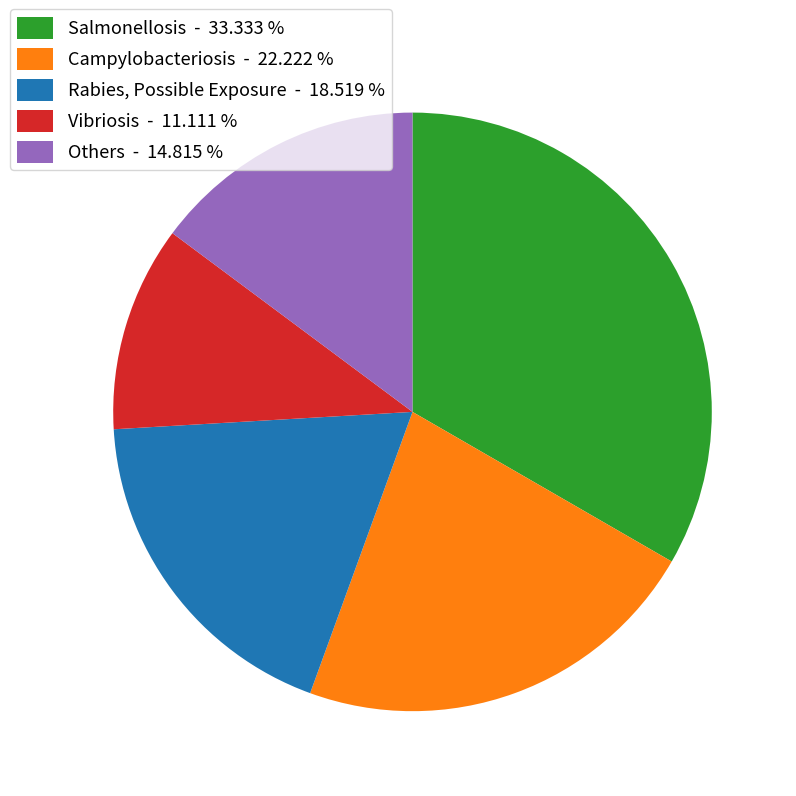

Does any single category account for the majority?

No